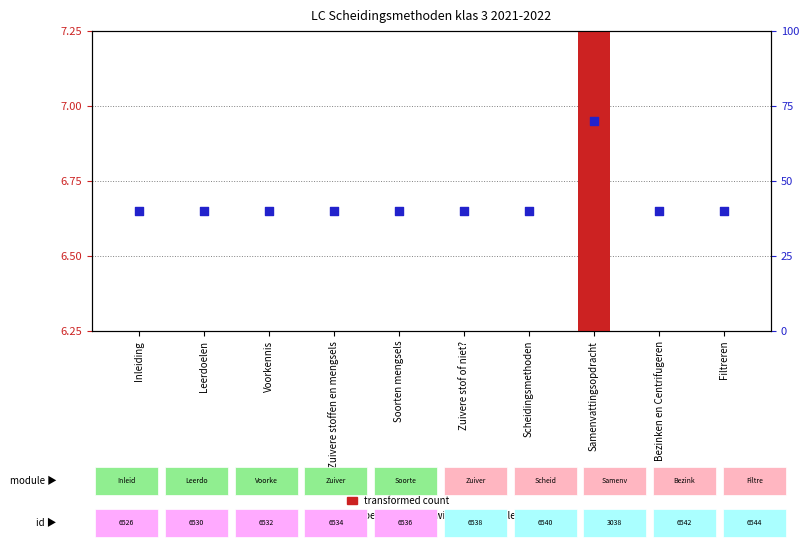

What is the ratio of the value at Filtreren to the value at Scheidingsmethoden?

1.0